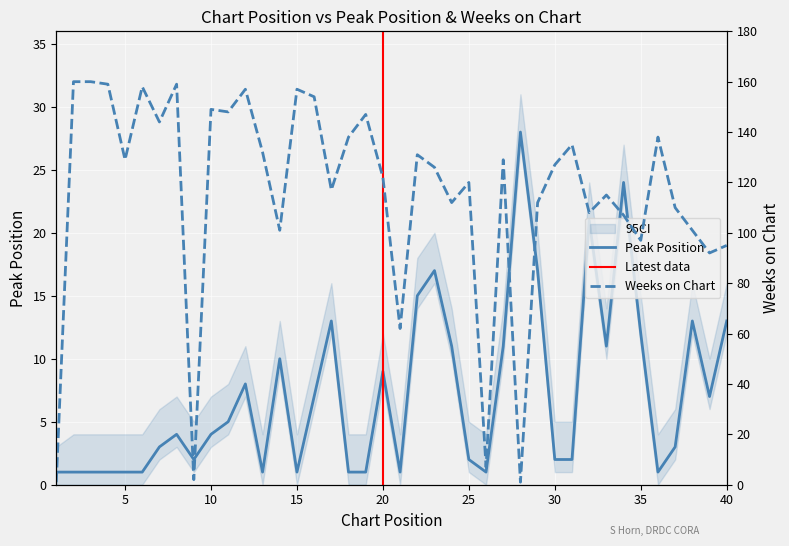

What is the minimum value for Peak Position?

1